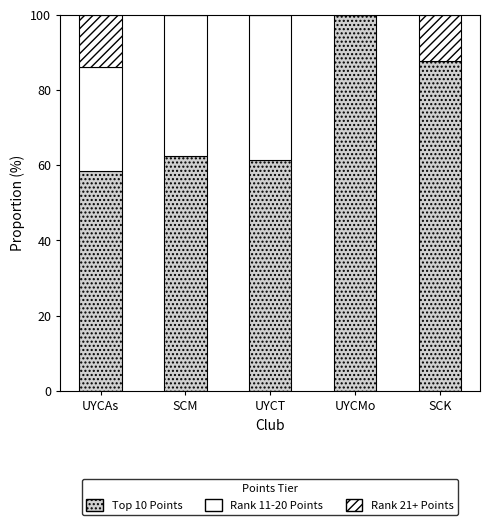

Does the chart contain stacked bars?

Yes